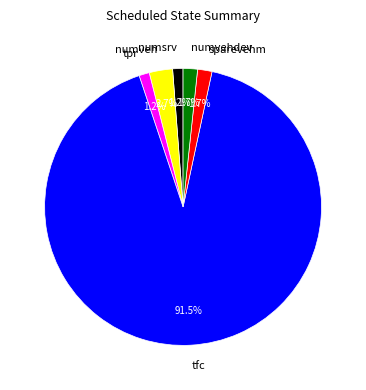

Is it true that numveh is 3% of the pie?

True